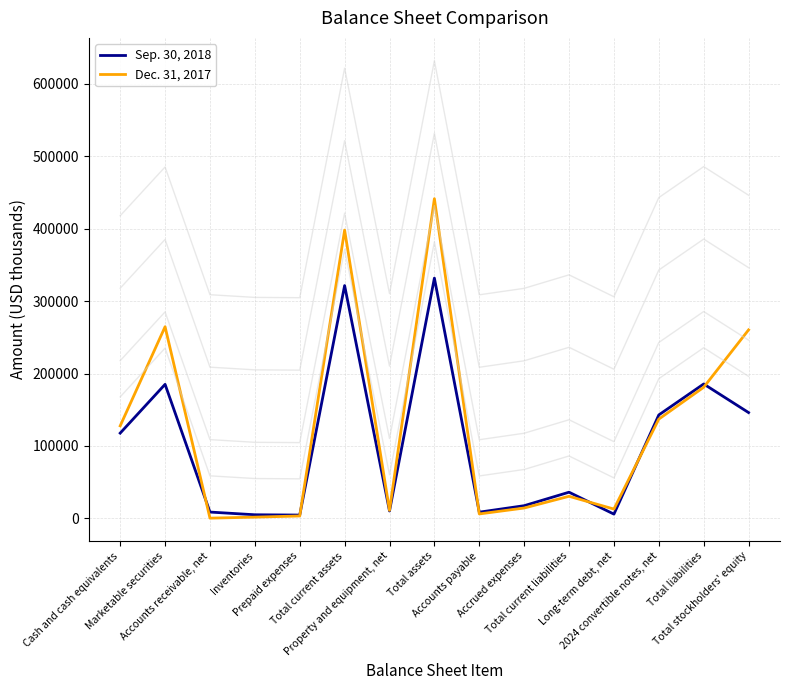

What are all the series names shown in the legend?

Sep. 30, 2018, Dec. 31, 2017